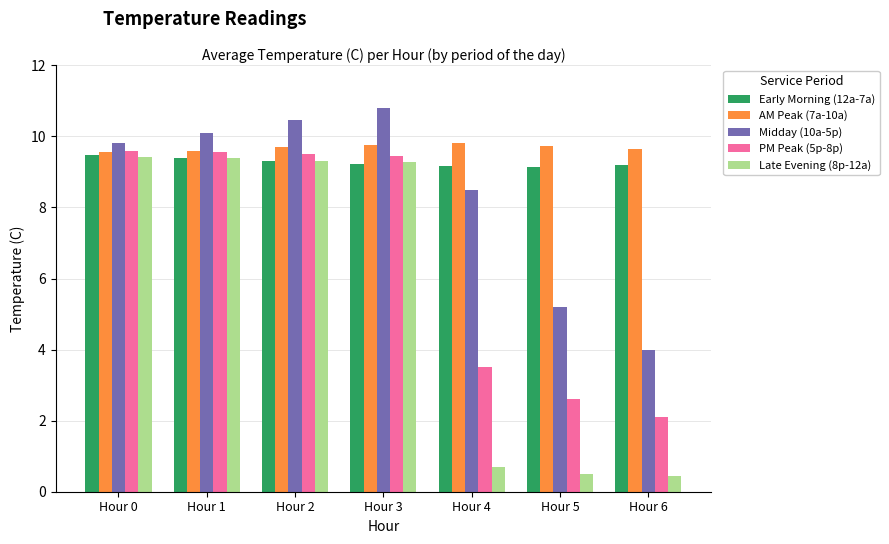

At which label does Late Evening (8p-12a) first exceed 9?

Hour 0